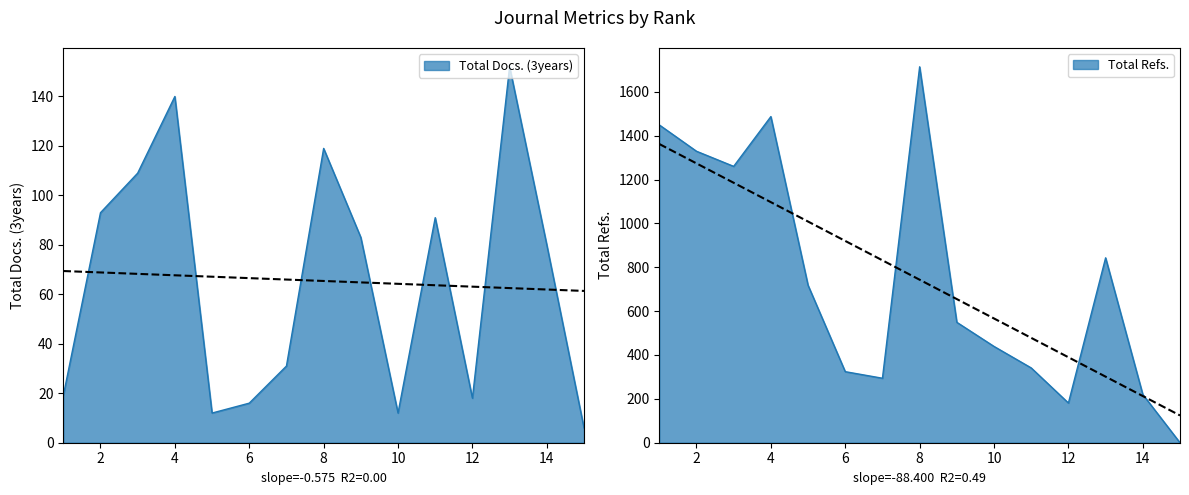

How many lines are shown in the chart?

2